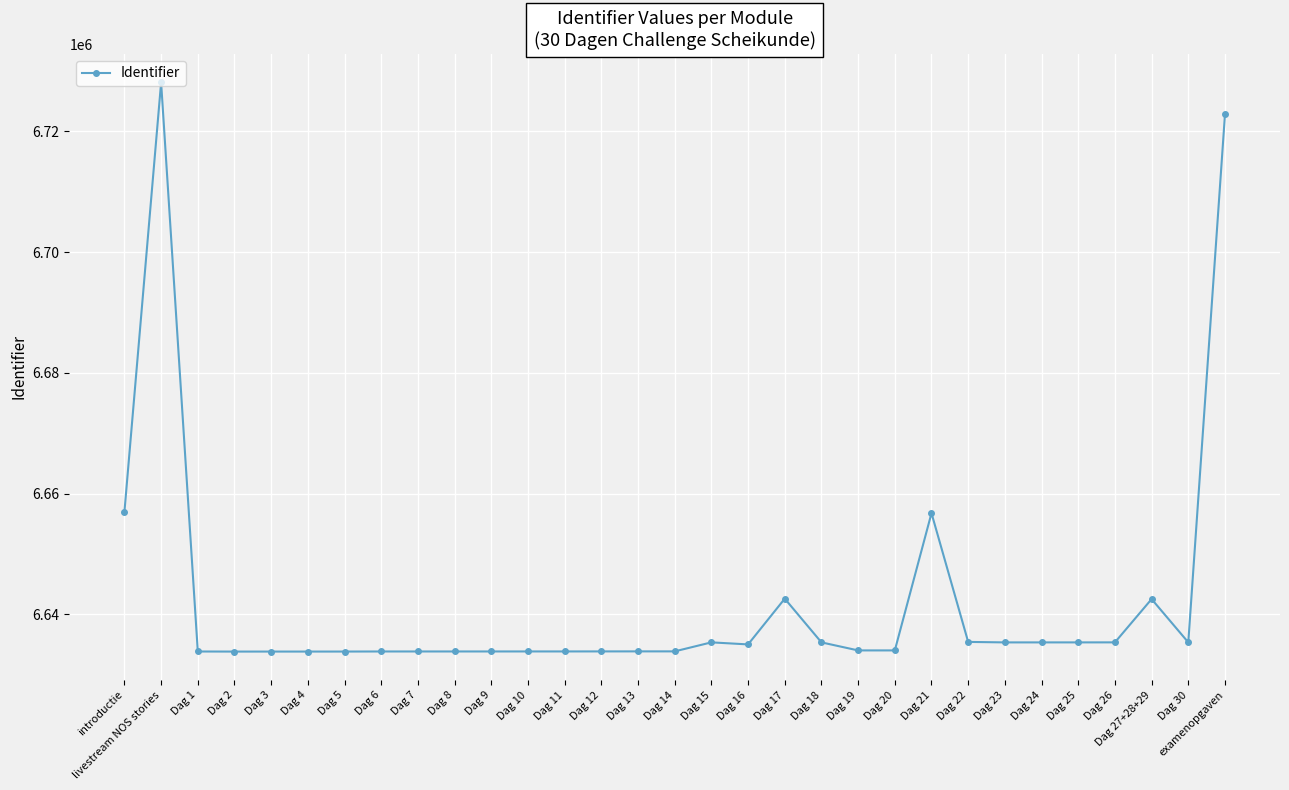

True or false: there are more than 0 points higher than both neighbors.

True